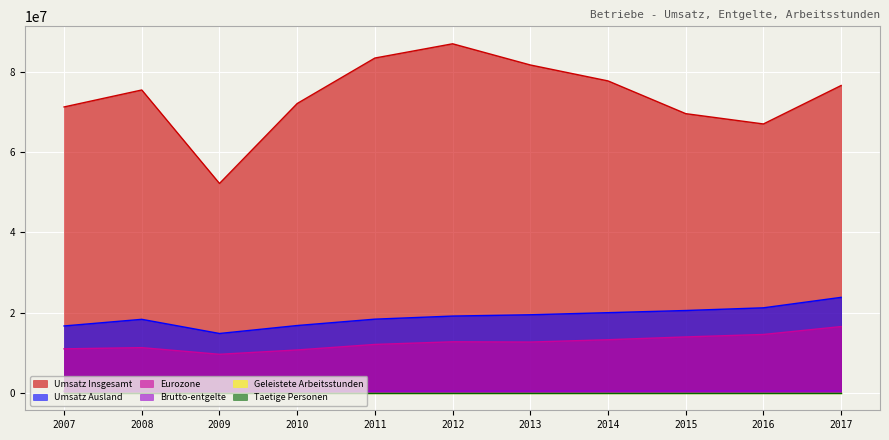

What is the average value of the Umsatz Insgesamt series?

74023582.1